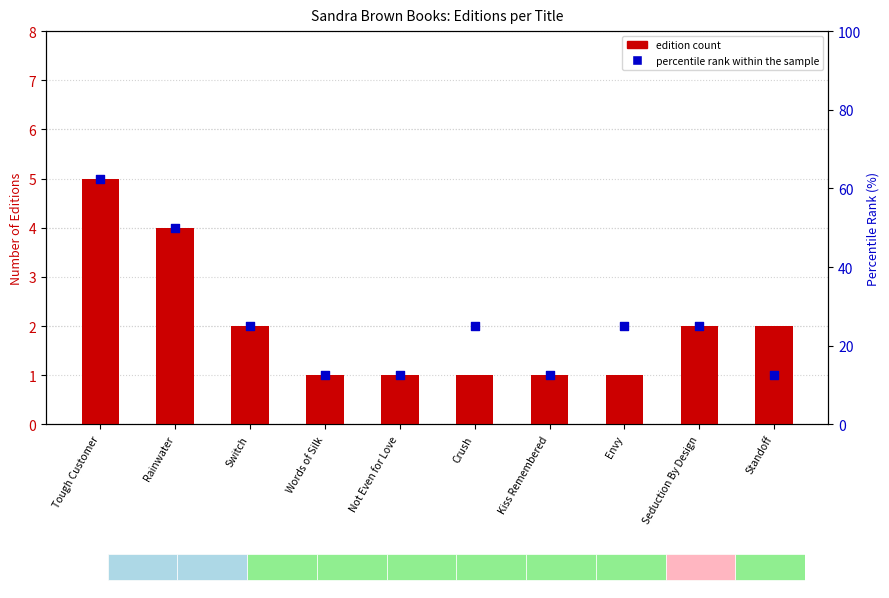

Is the value of edition count at Rainwater greater than the value of percentile rank within the sample at Rainwater?

No